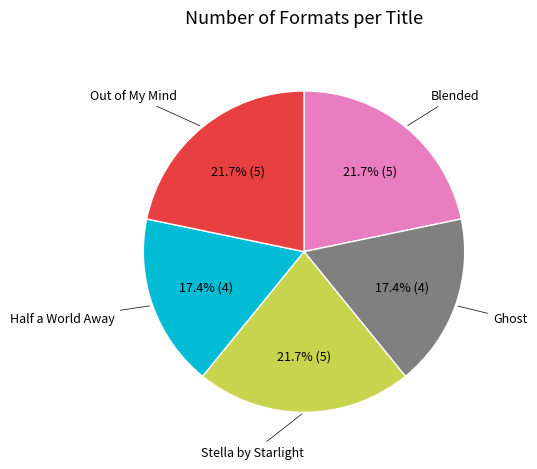

Between Half a World Away and Stella by Starlight, which is larger?

Stella by Starlight